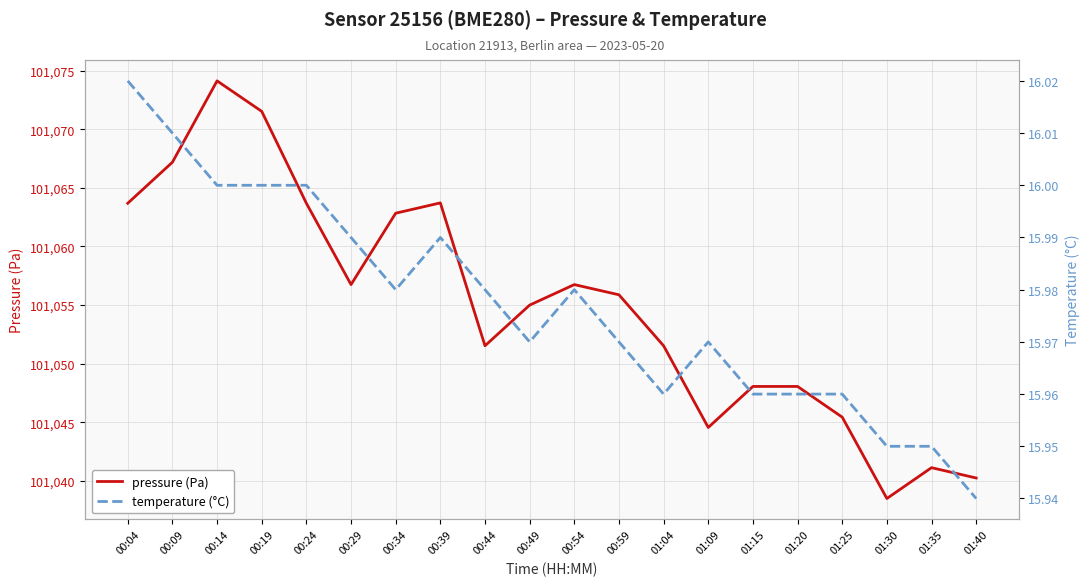

How many lines are shown in the chart?

2